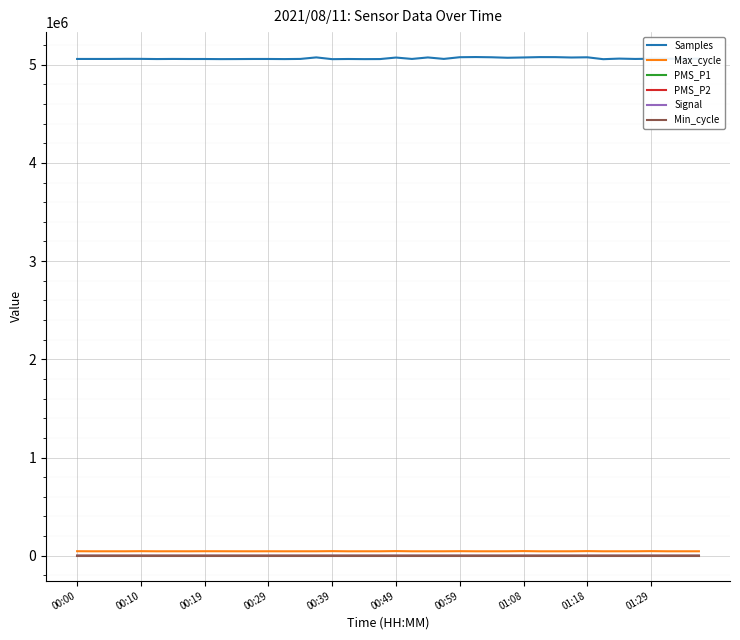

What is the greatest value displayed?

5077507.0